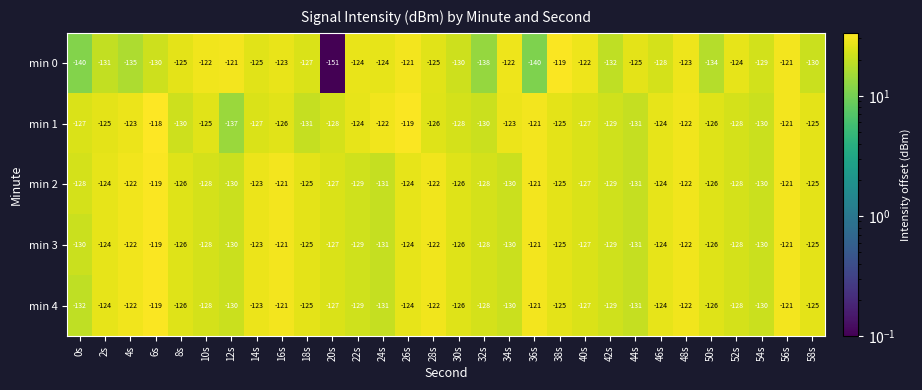

What is the minimum value shown in the chart?

-151